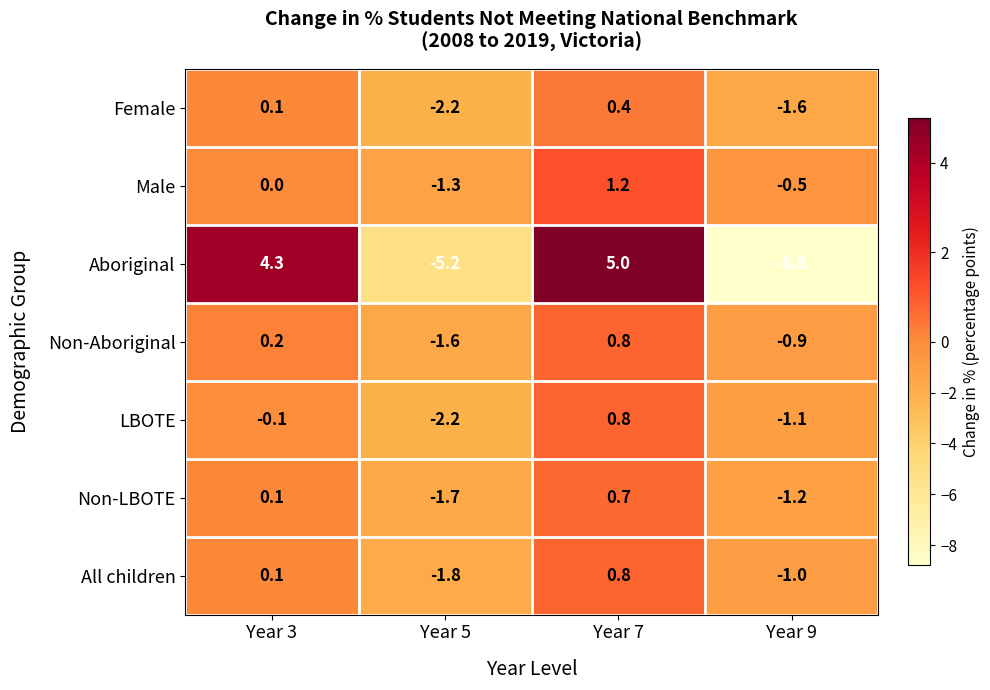

The value of LBOTE at Year 3 is -0.1. True or false?

True